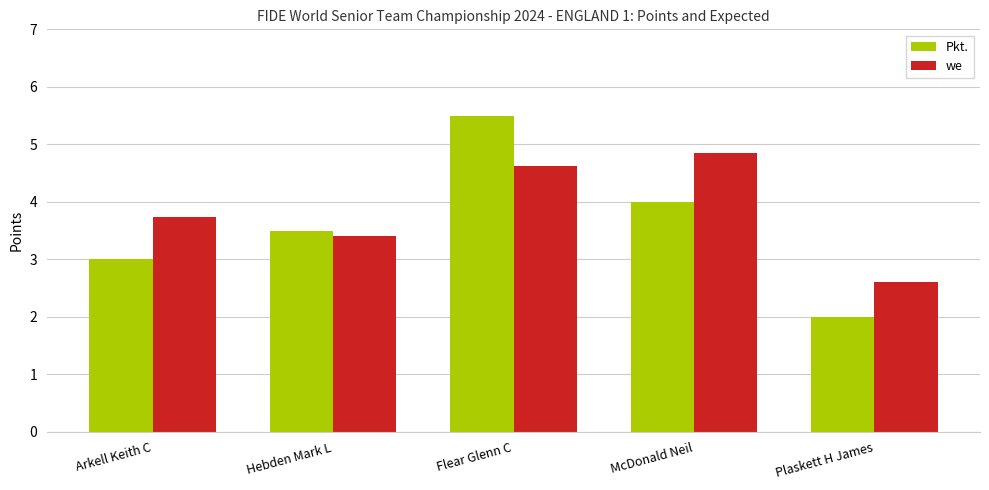

How many we values are between 3 and 4?

2